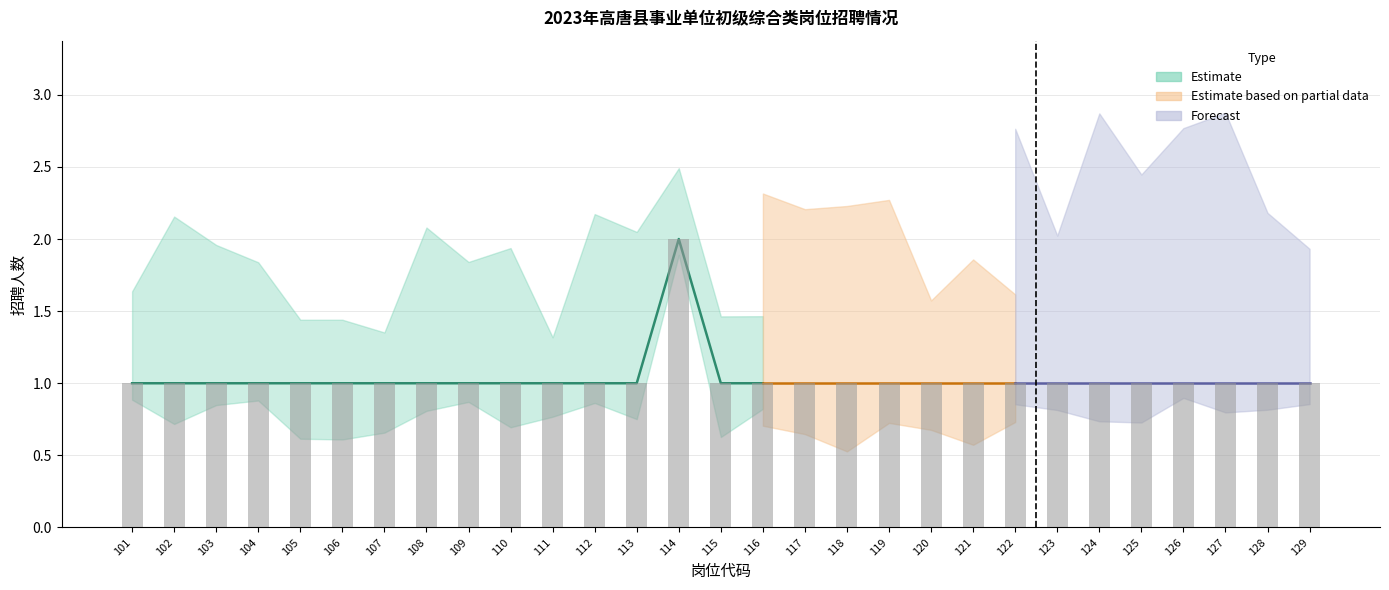

The value at 105 is 0. True or false?

False